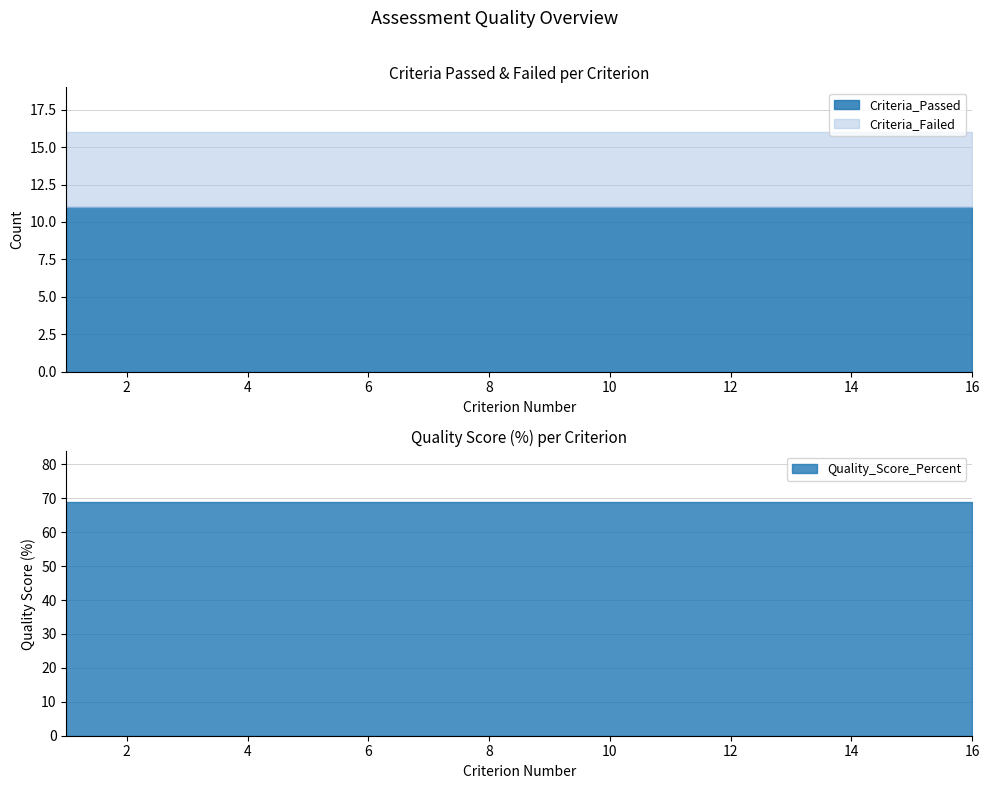

What are all the series names shown in the legend?

Criteria_Passed, Criteria_Failed, Quality_Score_Percent